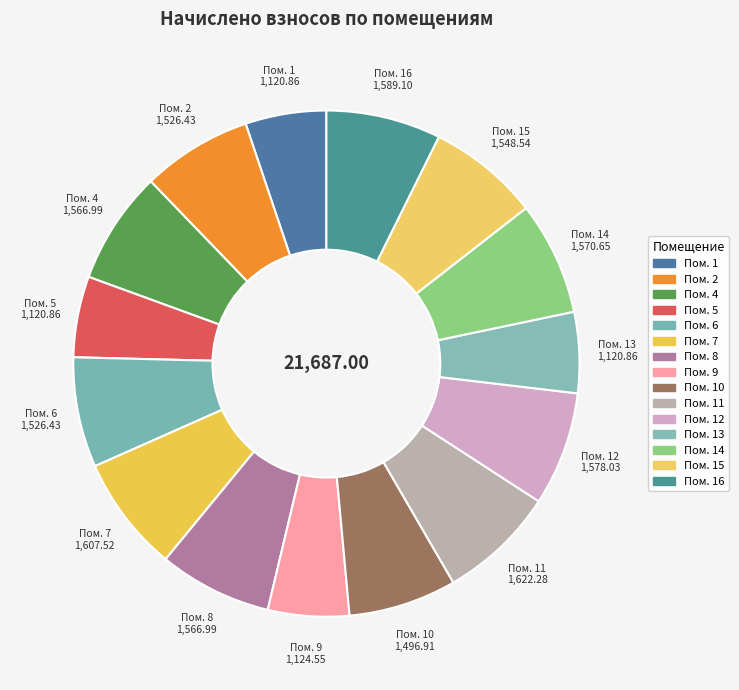

Combined, do Пом. 14 and Пом. 8 account for over 50%?

No